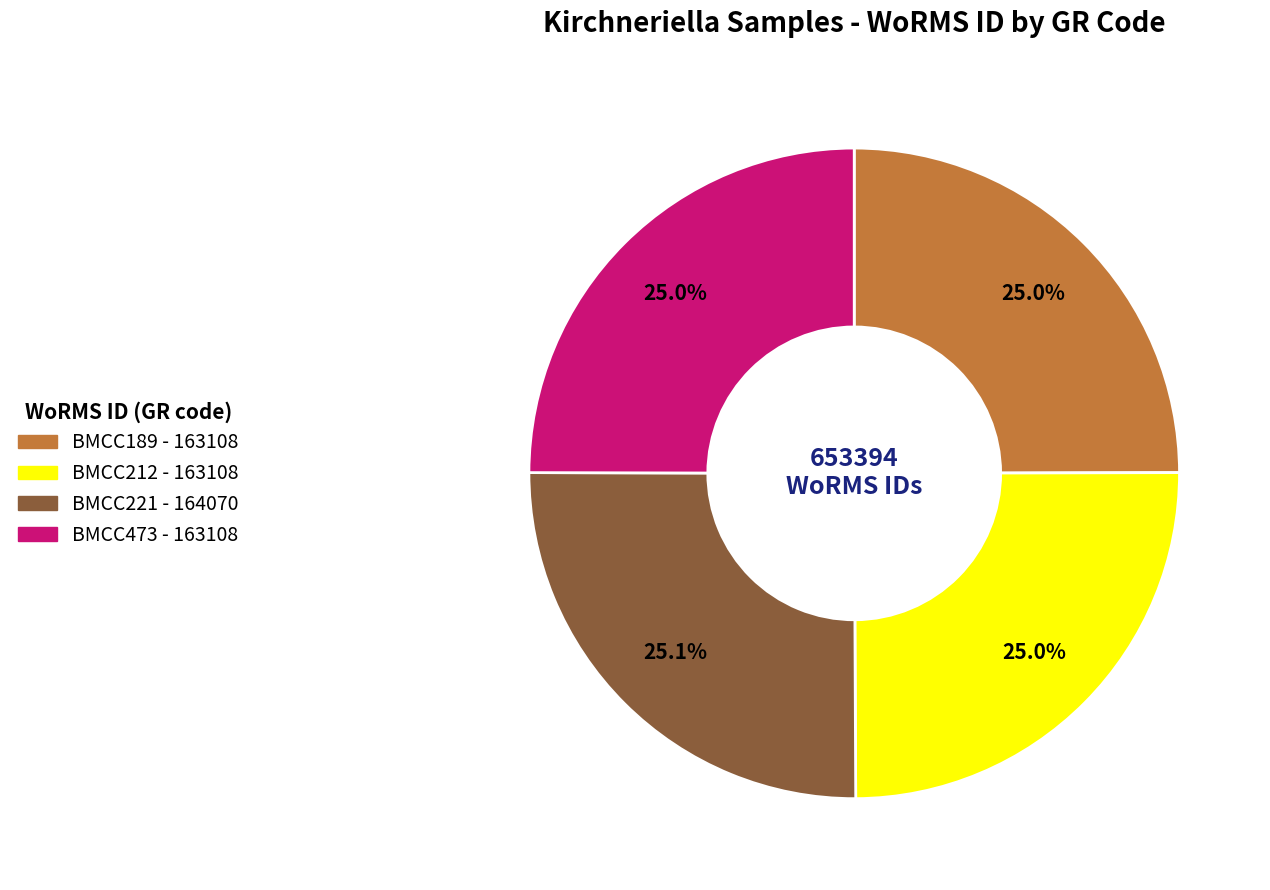

Does BMCC473 represent more than half of the total?

No